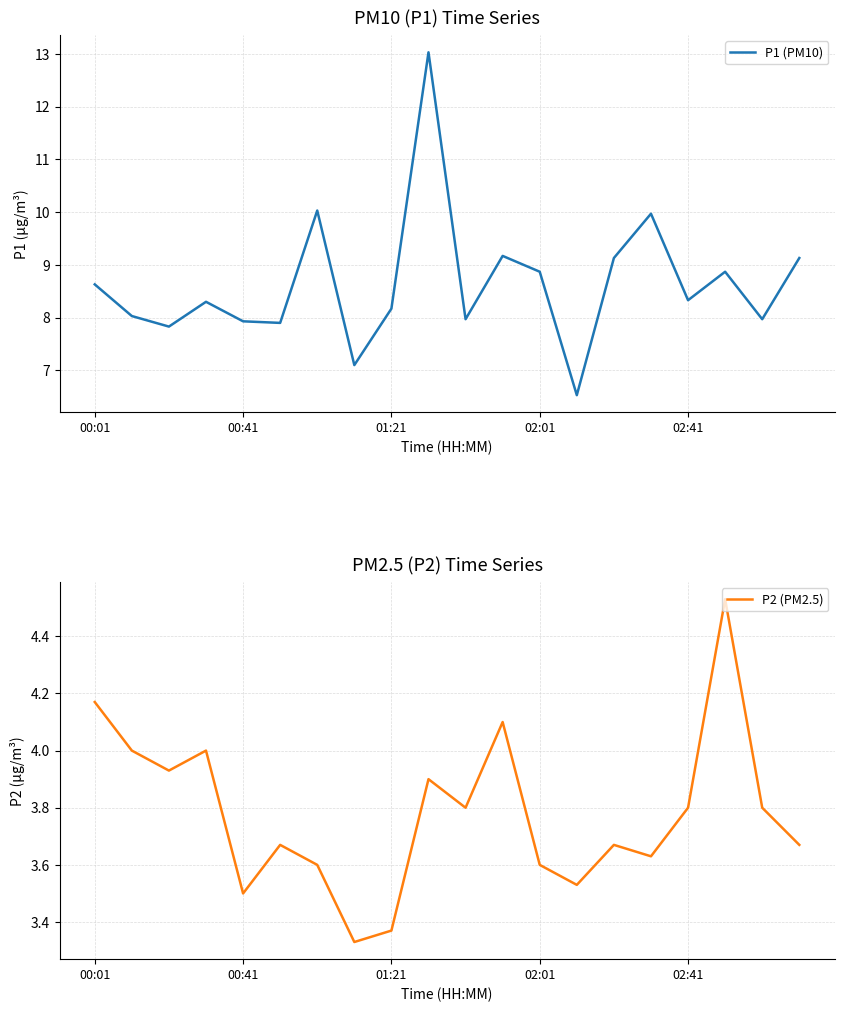

Which series has the largest range (max minus min)?

P1 (PM10)